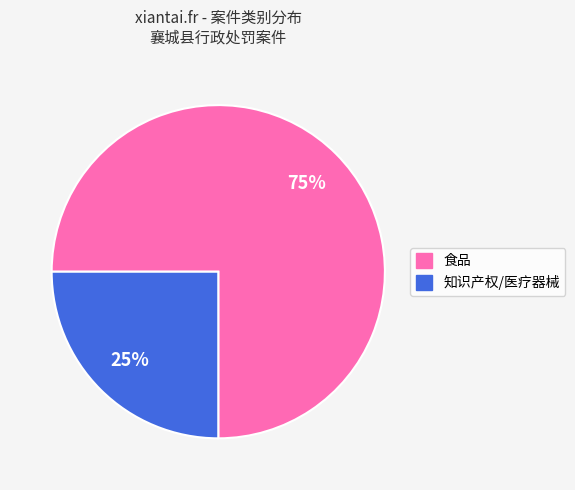

To the nearest percent, what portion does 食品 represent?

75%